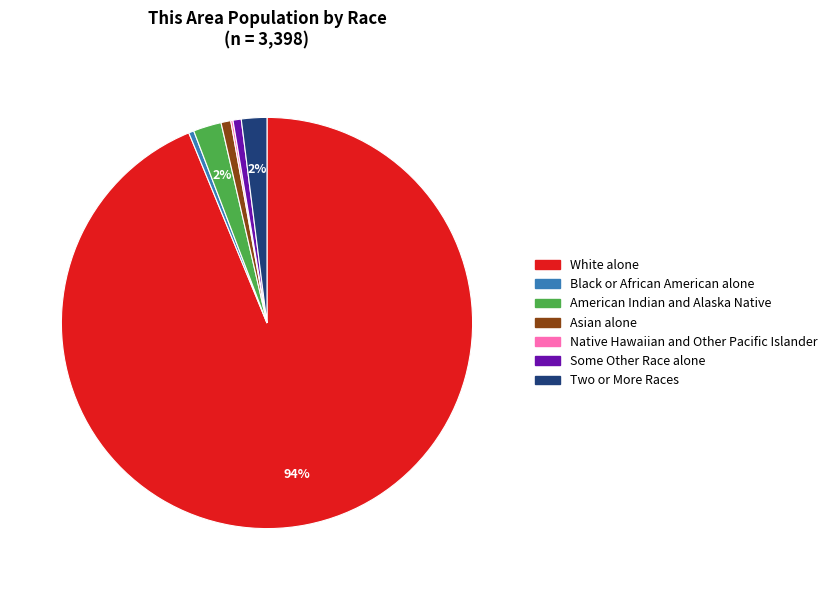

To the nearest percent, what is the difference between the largest and smallest slice percentages?

94%